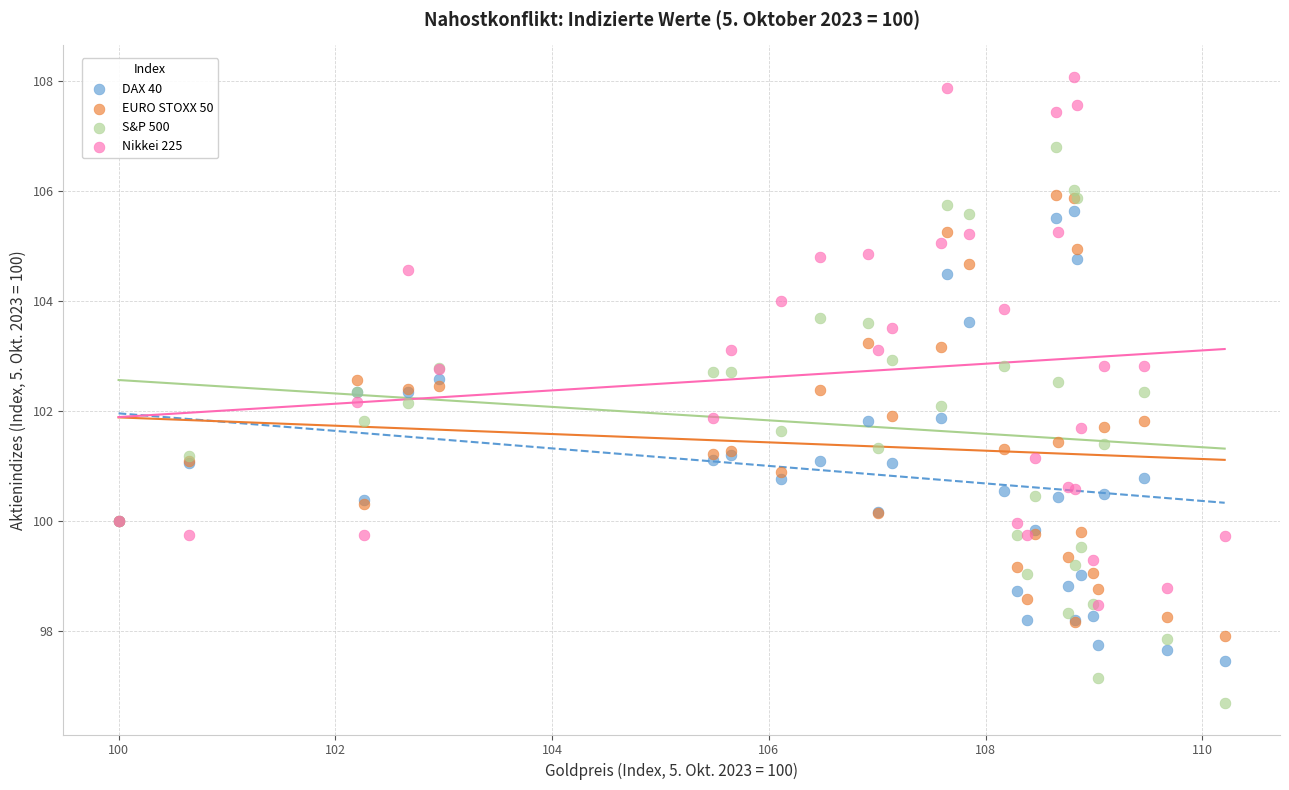

Which series has the largest Y range (max minus min)?

S&P 500